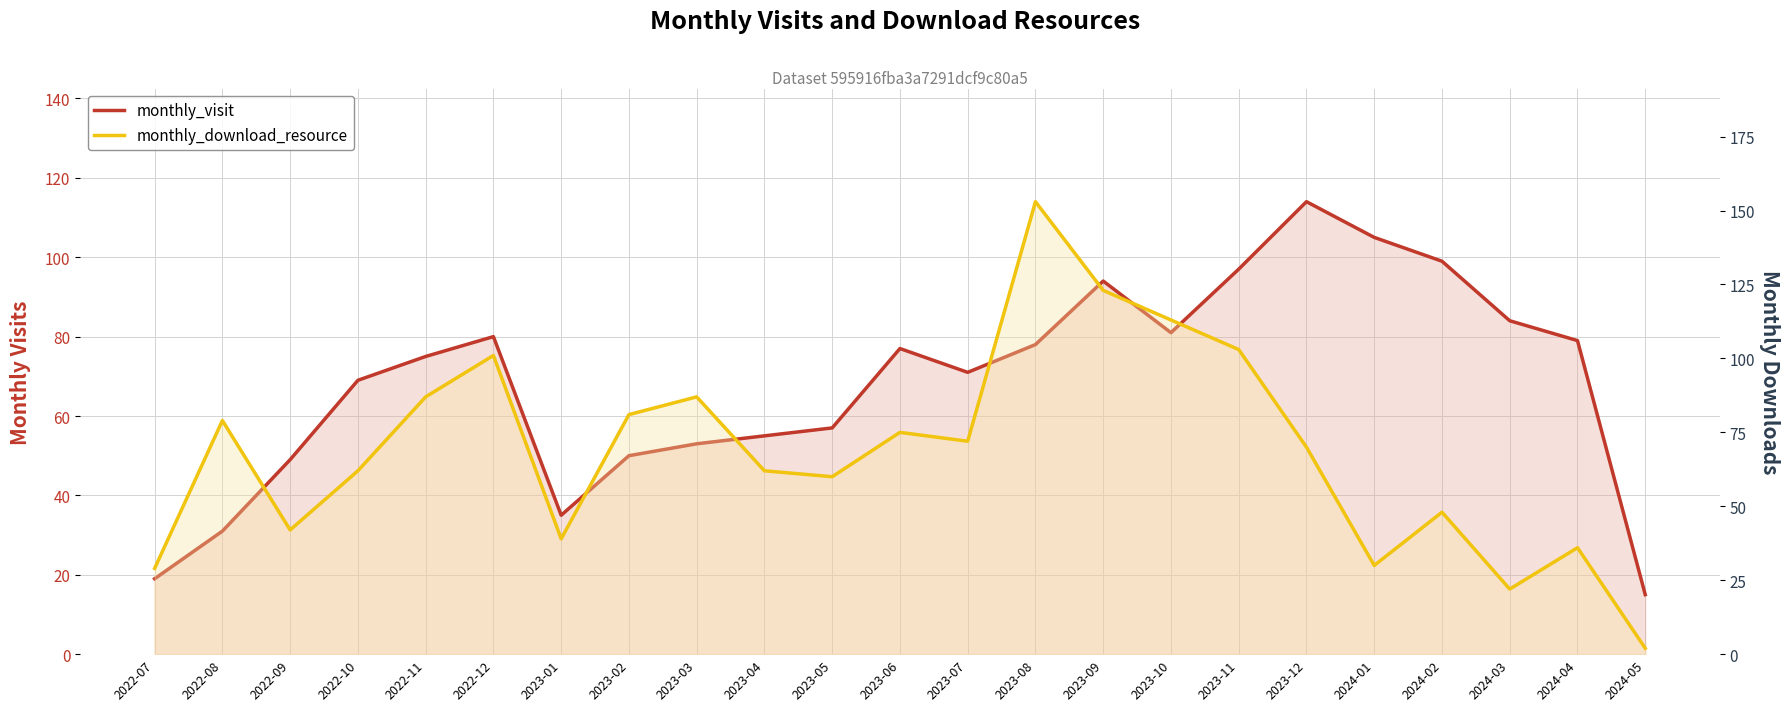

Rank the series by their average value, from highest to lowest.

monthly_download_resource, monthly_visit